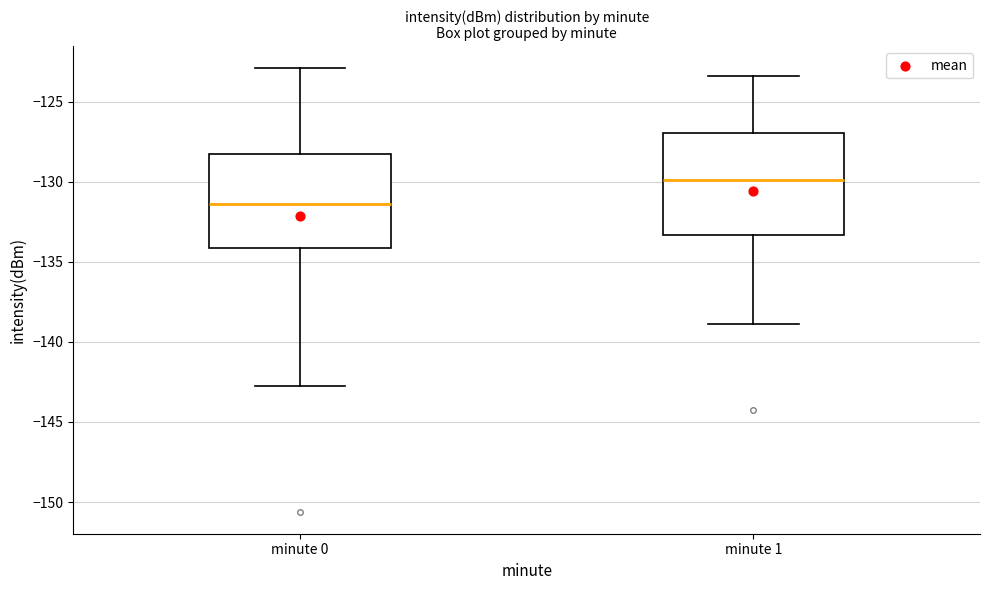

Reading left to right, read every box against the y-axis: the position of its median line, the range the box covers, and the ends of its whiskers. The values are not printed on the chart, so give them approximately, as read against the axis.

minute 0: median -131.5, box -134.0 to -128.5, whiskers -142.5 to -123.0
minute 1: median -130.0, box -133.5 to -127.0, whiskers -139.0 to -123.5